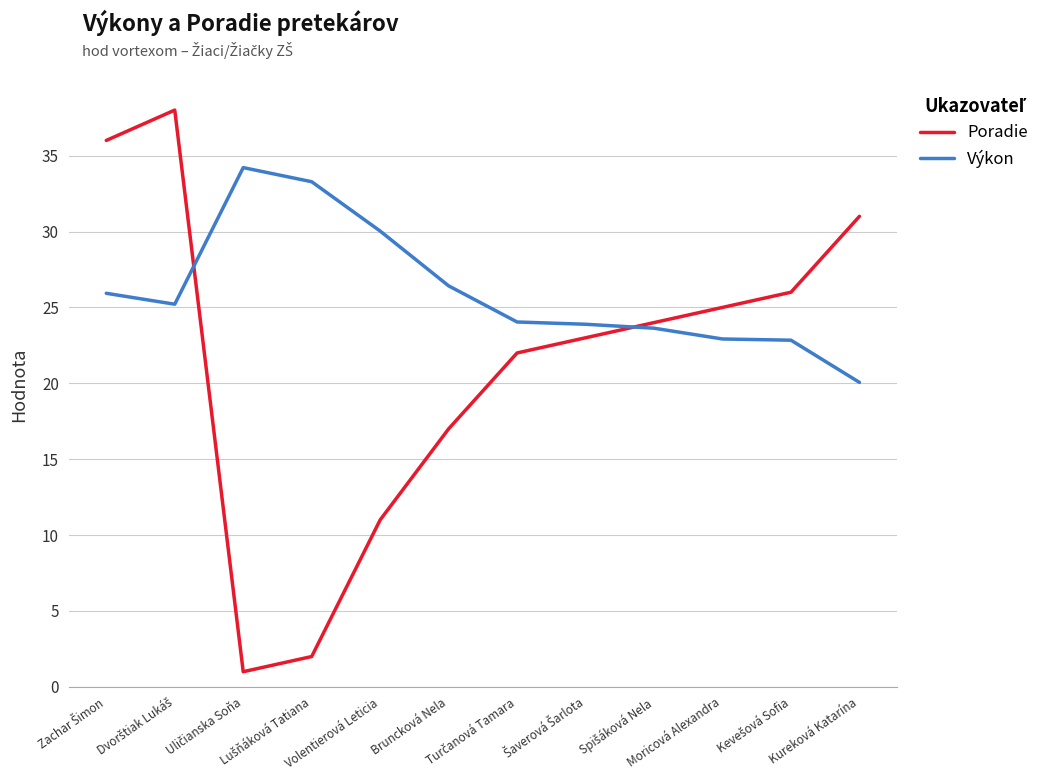

How many times do Výkon and Poradie cross each other?

2